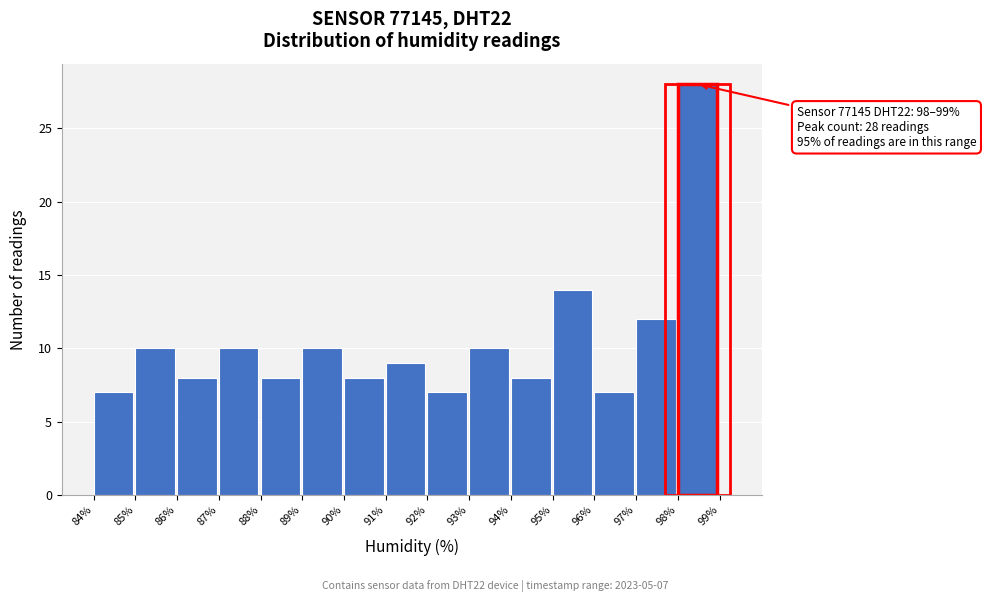

Reading left to right, transcribe all the data shown in this chart.

7	10	8	10	8	10	8	9	7	10	8	14	7	12	28